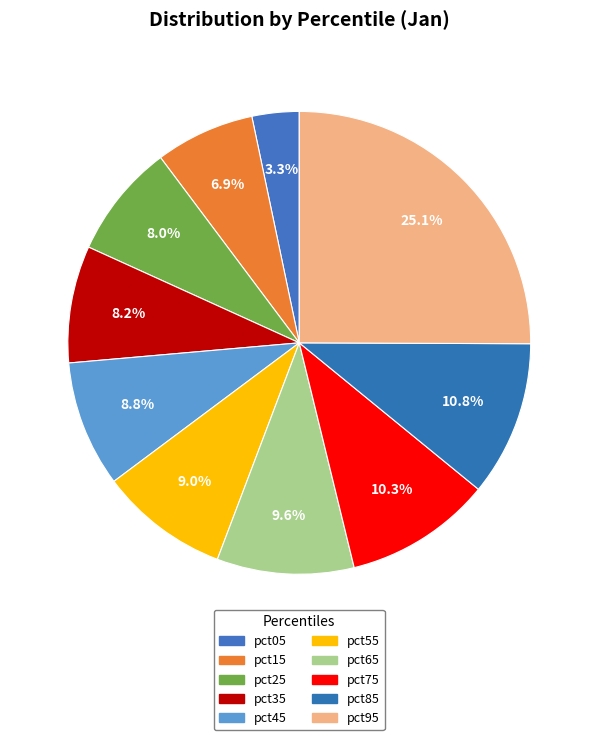

To the nearest percent, what is the difference between the pct35 and pct75 slice percentages?

2%